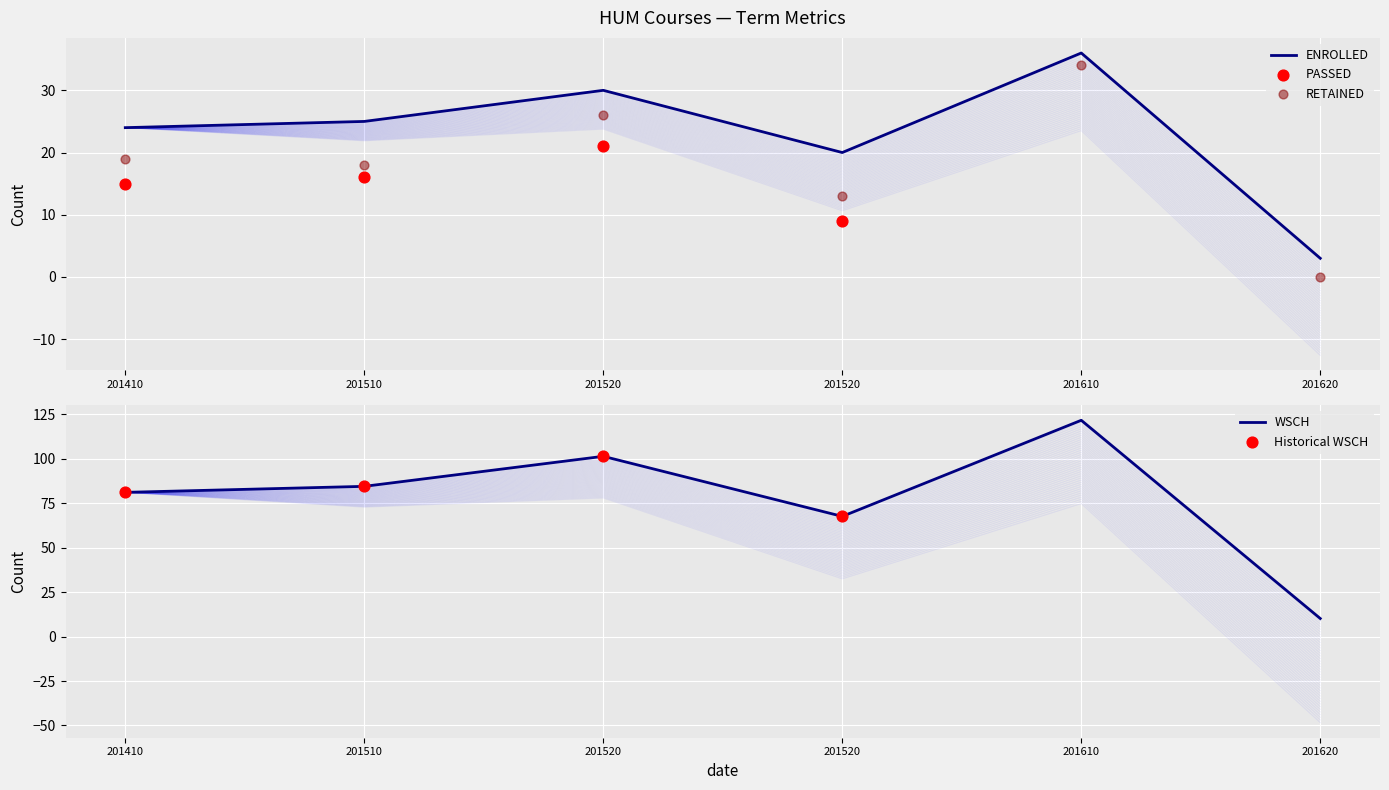

Which series has the largest Y range (max minus min)?

WSCH